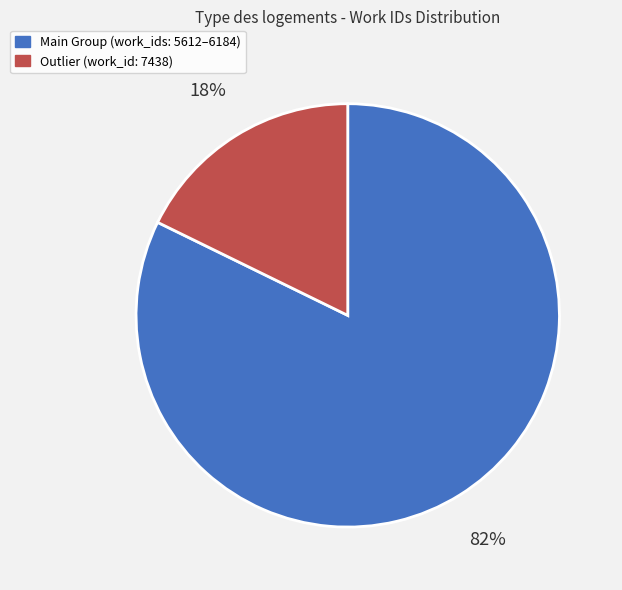

Does any single category account for the majority?

Yes